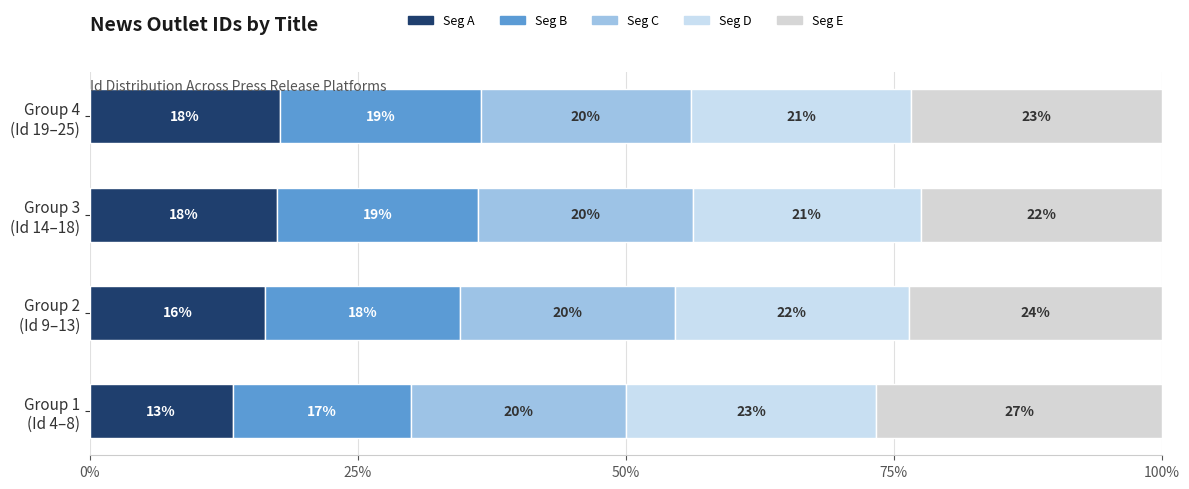

The value of Id Segment 4 at Group 2 (Id 9–13) is 7.7. True or false?

False